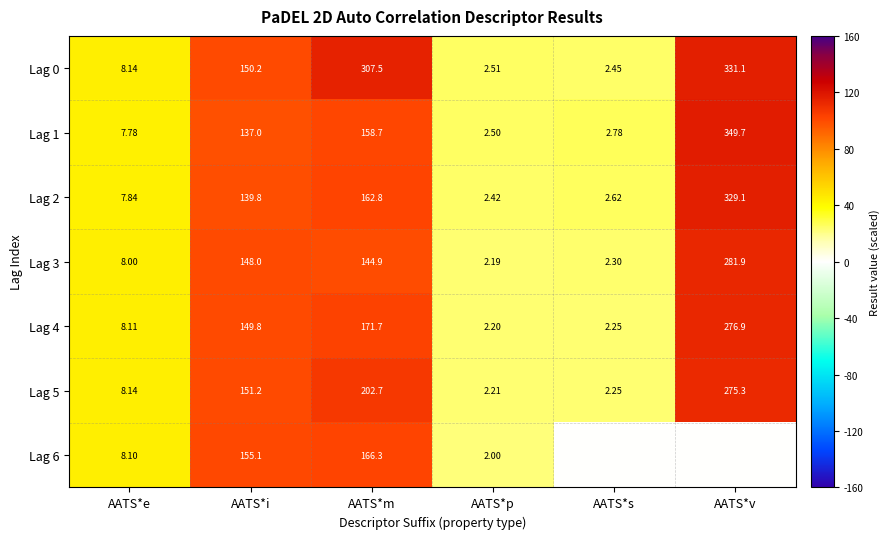

Where is Lag 1 nearest to the value 176?

AATS*m